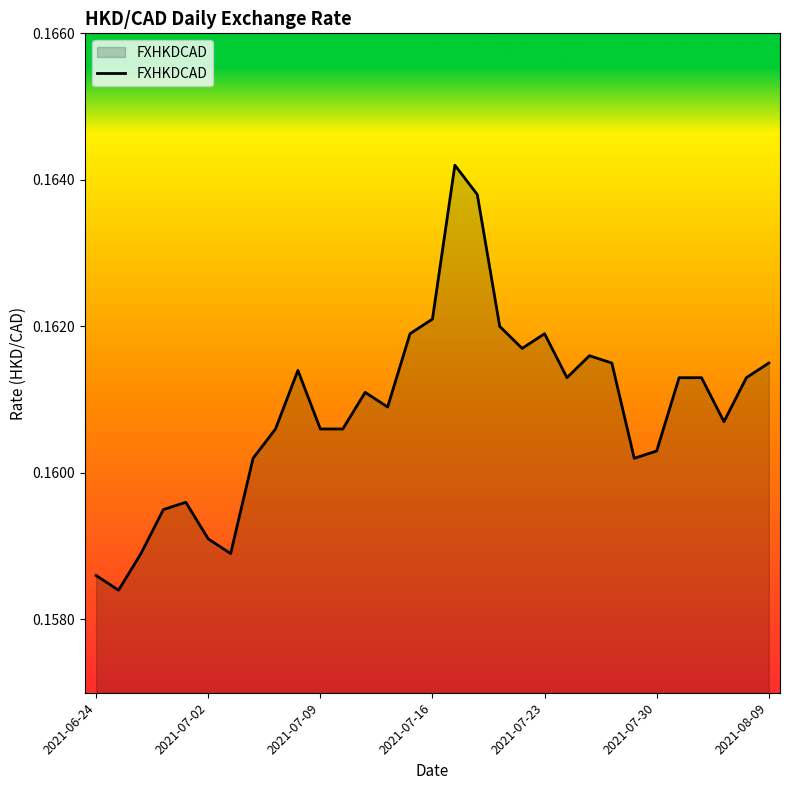

What is the smallest value displayed?

0.2